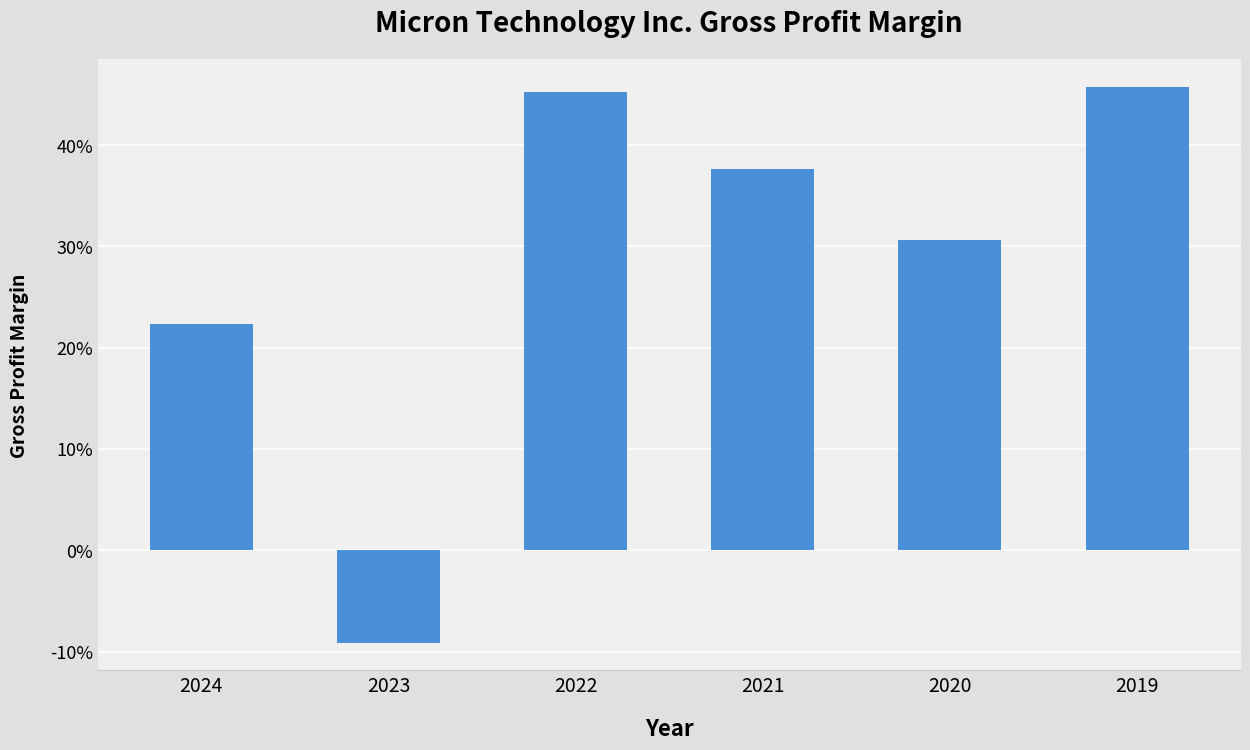

How many bars are there in total?

6